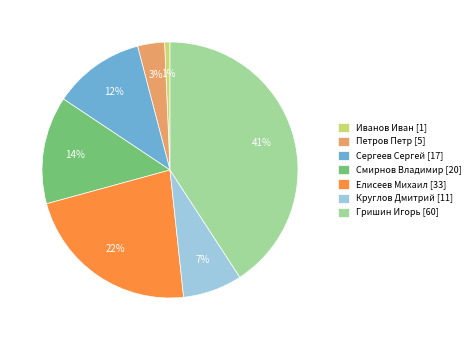

Do Круглов Дмитрий [11] and Петров Петр [5] together represent more than half of the pie?

No